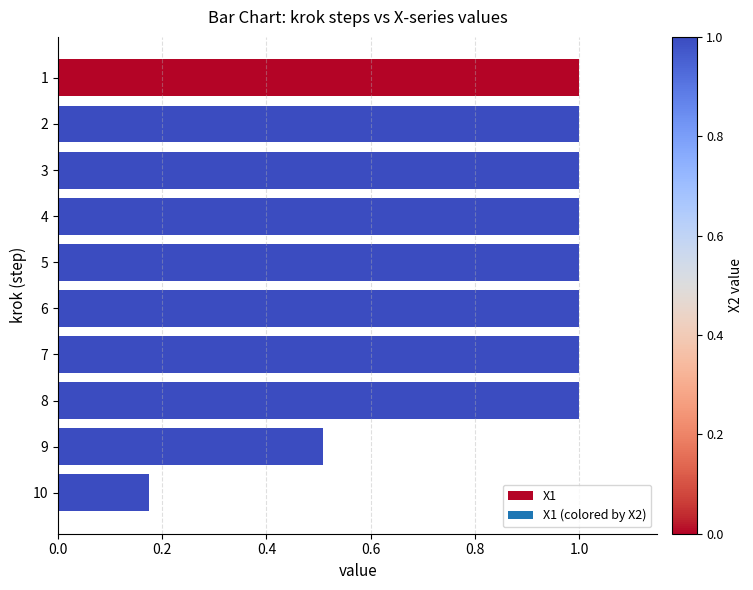

Approximately how many times larger is the value at 2 compared to 1?

1.0